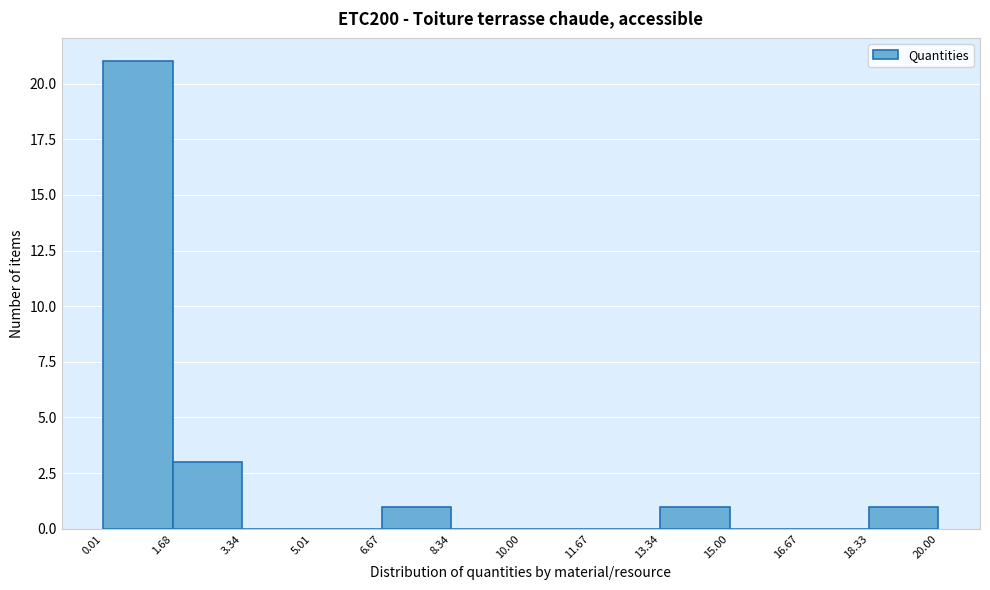

Reading left to right, transcribe this chart: for each bar, give the range it covers on the x-axis and its height. The values are not printed on the chart, so give them approximately, as read against the axis.

0.01 to 1.68: 21
1.68 to 3.34: 3
3.34 to 5.01: 0
5.01 to 6.67: 0
6.67 to 8.34: 1
8.34 to 10.00: 0
10.00 to 11.67: 0
11.67 to 13.34: 0
13.34 to 15.00: 1
15.00 to 16.67: 0
16.67 to 18.33: 0
18.33 to 20.00: 1